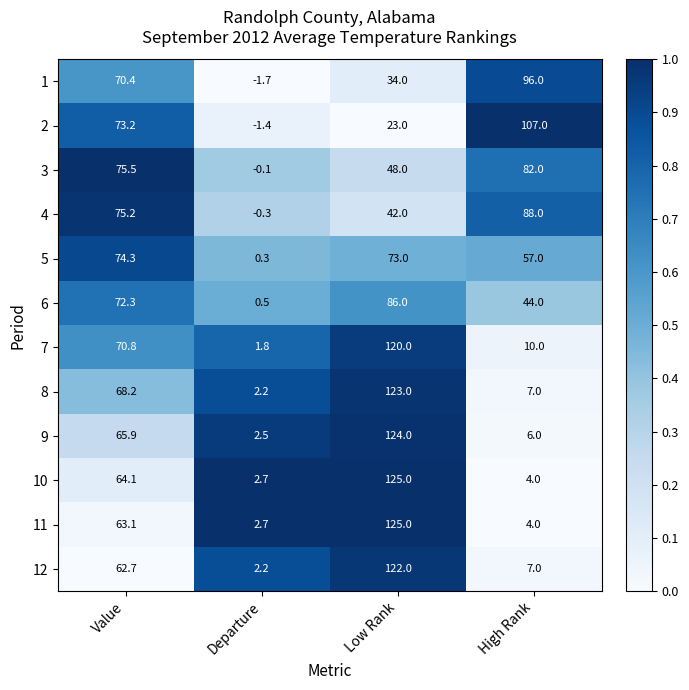

Rank the series at Value from lowest to highest value.

12, 11, 10, 9, 8, 1, 7, 6, 2, 5, 4, 3